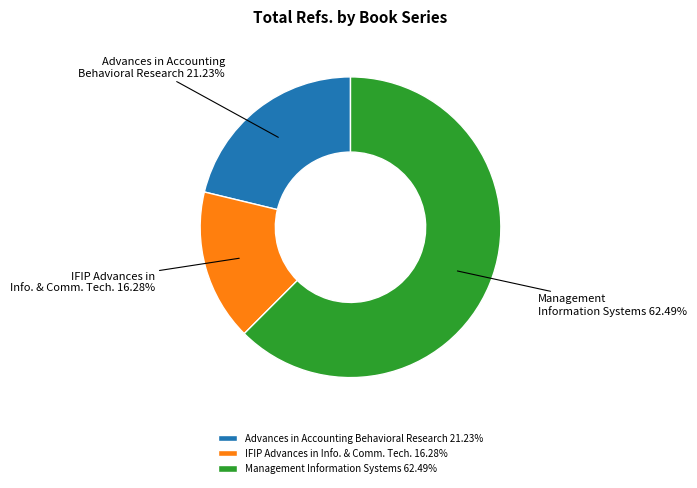

Do IFIP Advances in Info. & Comm. Tech. 16.28% and Advances in Accounting Behavioral Research 21.23% together represent more than half of the pie?

No